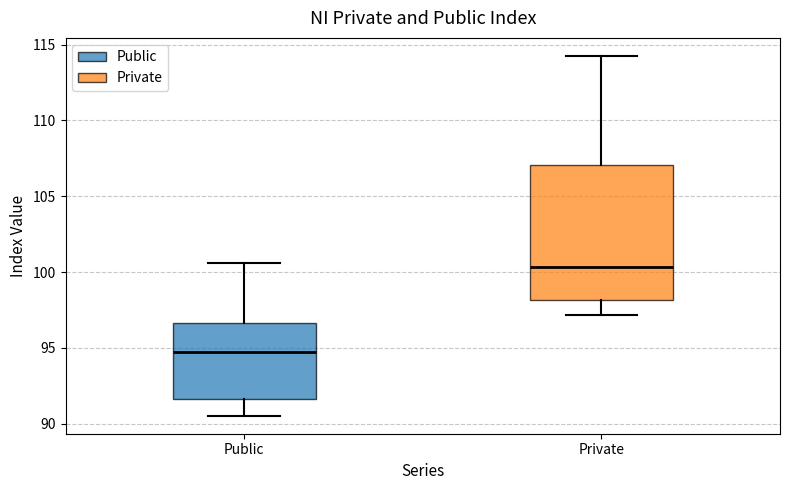

Which box is the tallest, from its lower edge to its upper edge?

Private